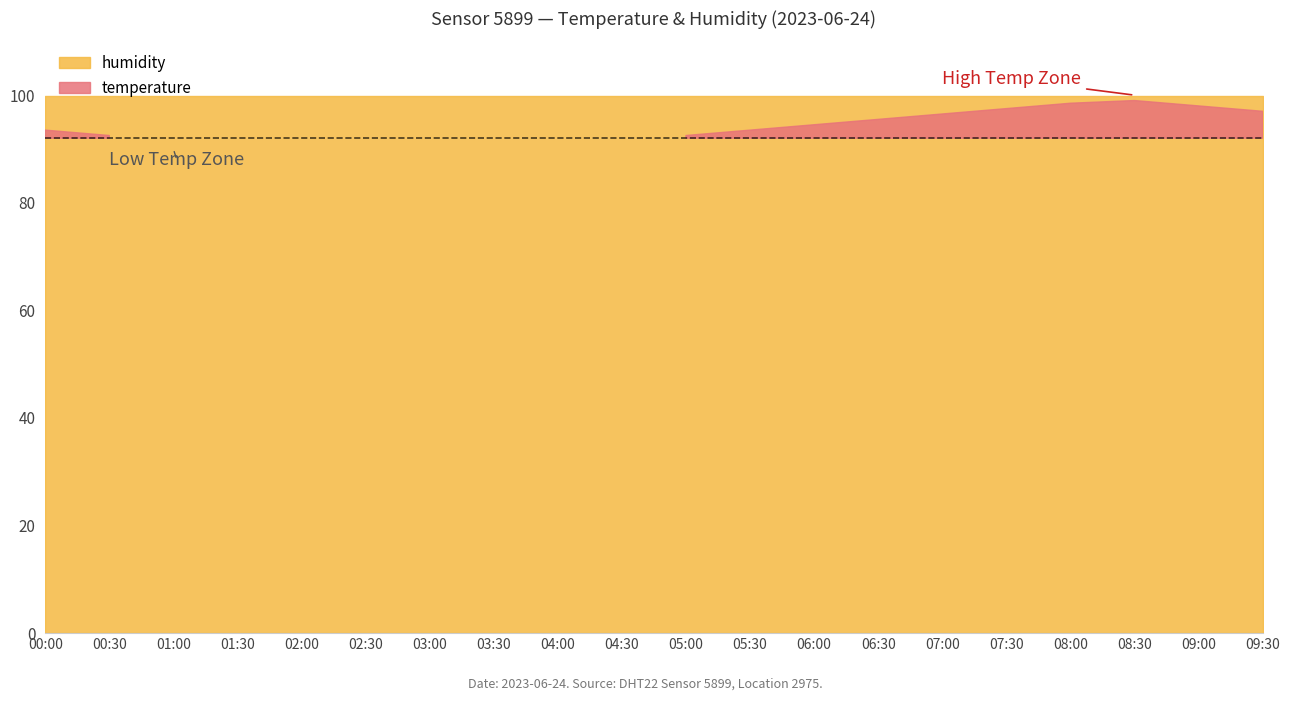

What is the difference between the highest and lowest values at 03:00?

81.9